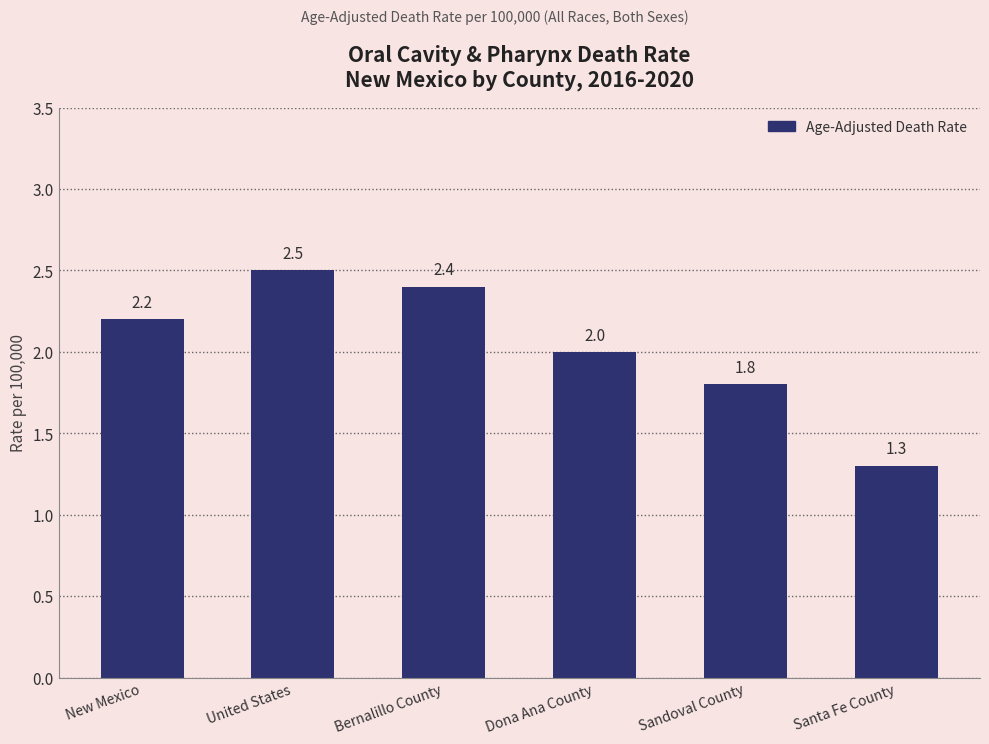

What value does the data have at New Mexico?

2.2